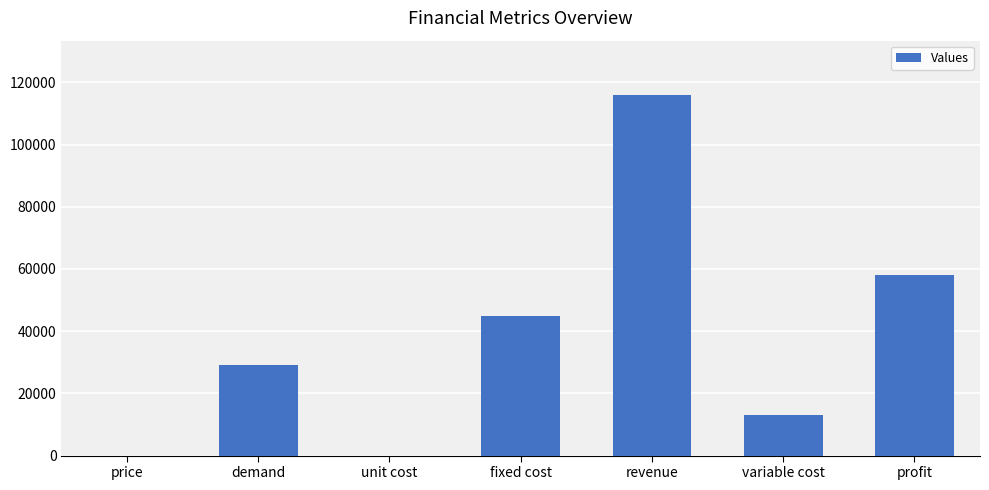

Does the chart contain stacked bars?

No